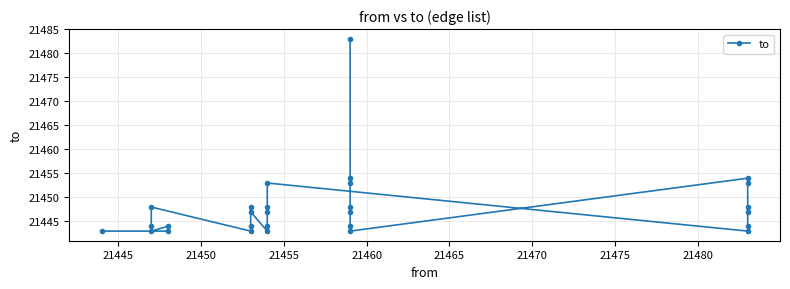

Count the number of categories in the chart.

28